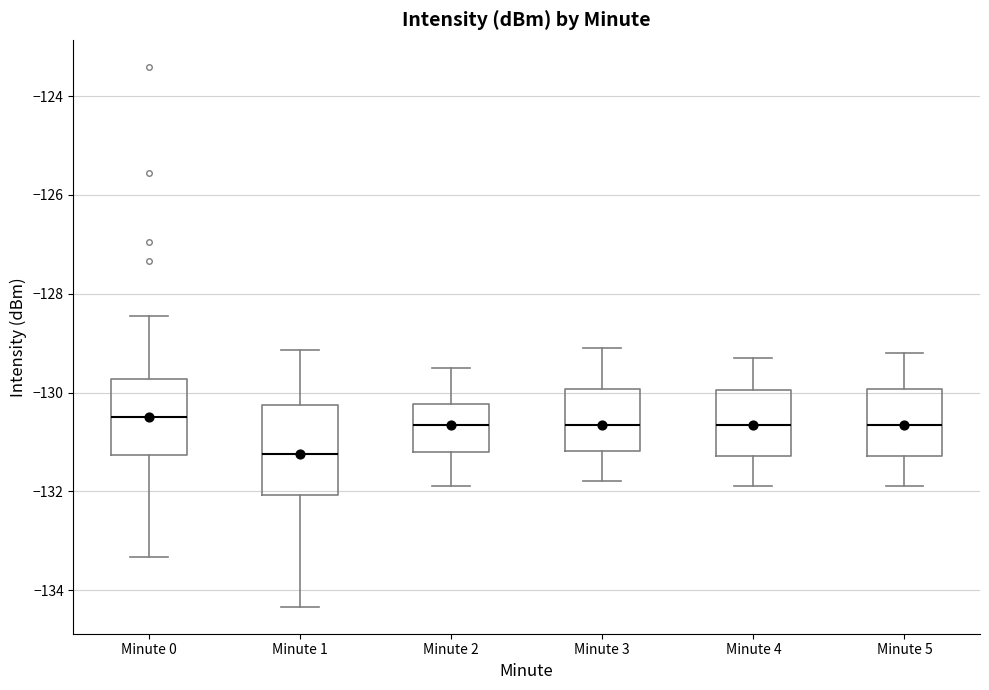

Reading left to right, read every box against the y-axis: the position of its median line, the range the box covers, and the ends of its whiskers. The values are not printed on the chart, so give them approximately, as read against the axis.

Minute 0: median -130.4, box -131.2 to -129.8, whiskers -133.4 to -128.4
Minute 1: median -131.2, box -132.0 to -130.2, whiskers -134.4 to -129.2
Minute 2: median -130.6, box -131.2 to -130.2, whiskers -131.8 to -129.4
Minute 3: median -130.6, box -131.2 to -130.0, whiskers -131.8 to -129.0
Minute 4: median -130.6, box -131.2 to -130.0, whiskers -131.8 to -129.2
Minute 5: median -130.6, box -131.2 to -130.0, whiskers -131.8 to -129.2